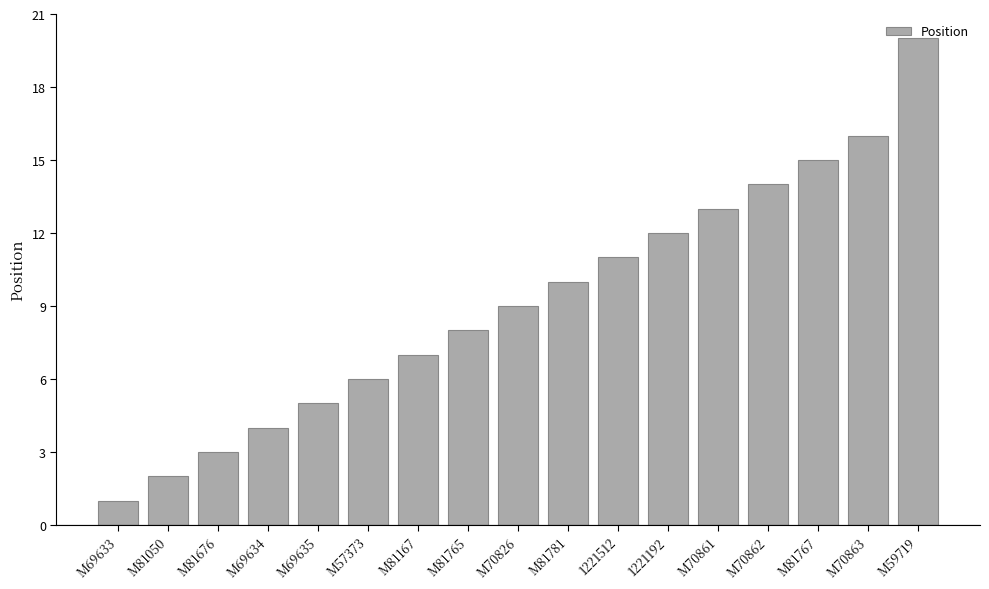

Does the chart contain any negative values?

No